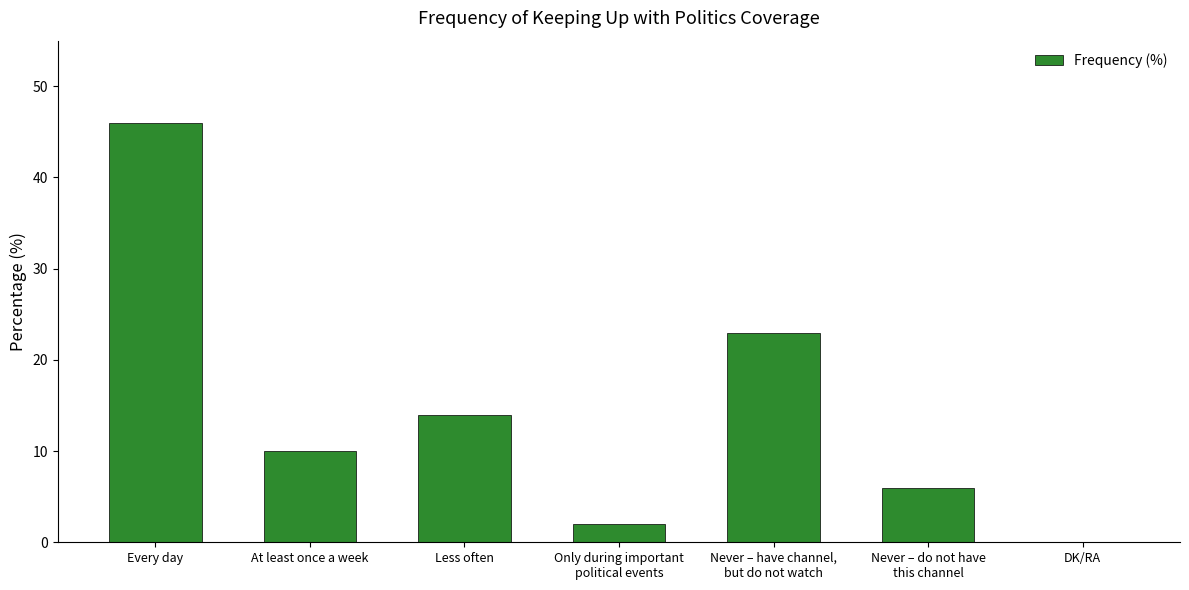

What is the sum of all values?

101